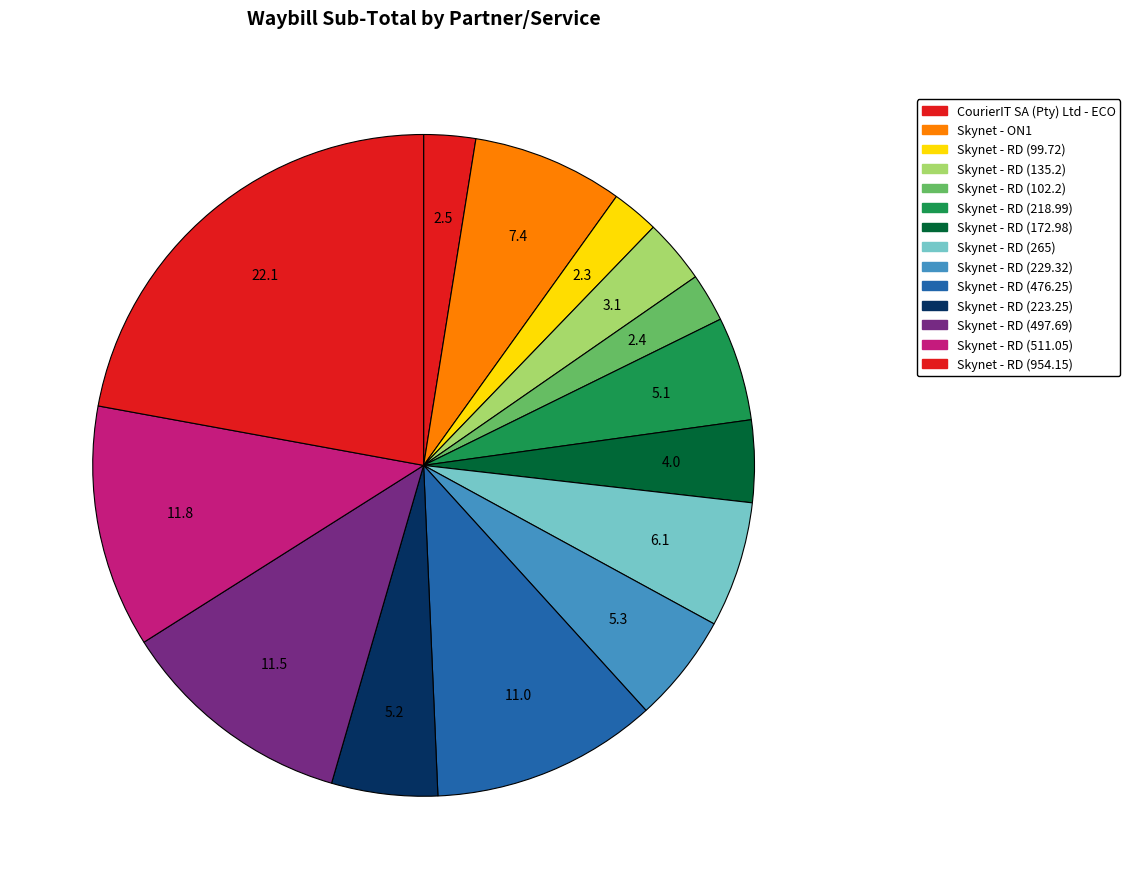

How many segments does this pie chart have?

14